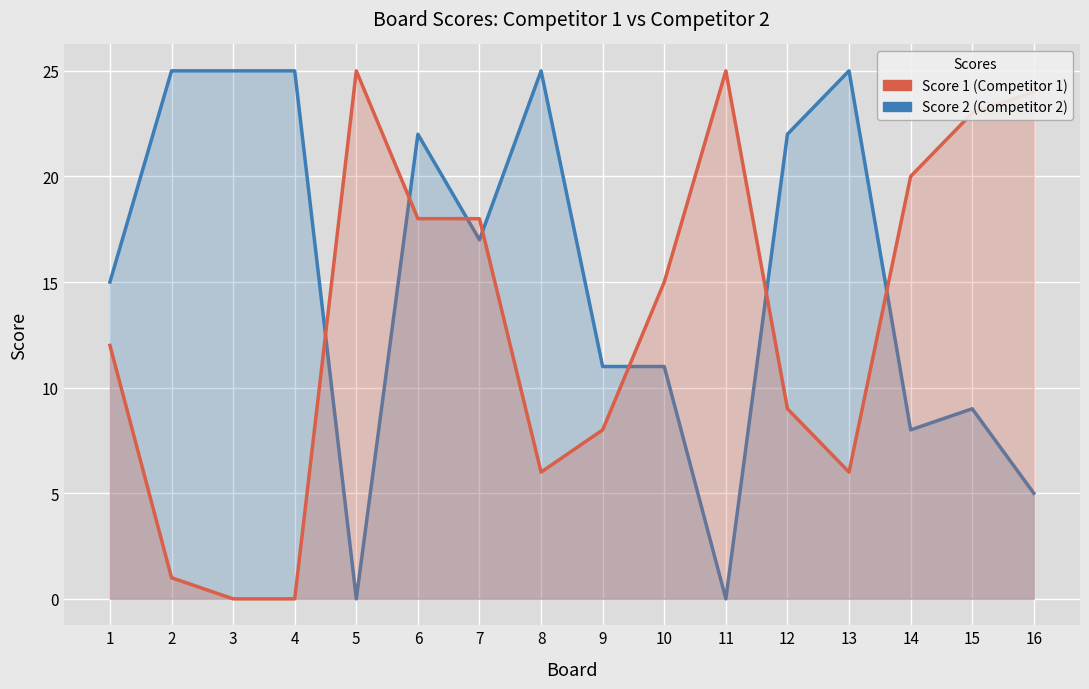

What is the difference between the maximum and minimum values in the Score 2 series?

25